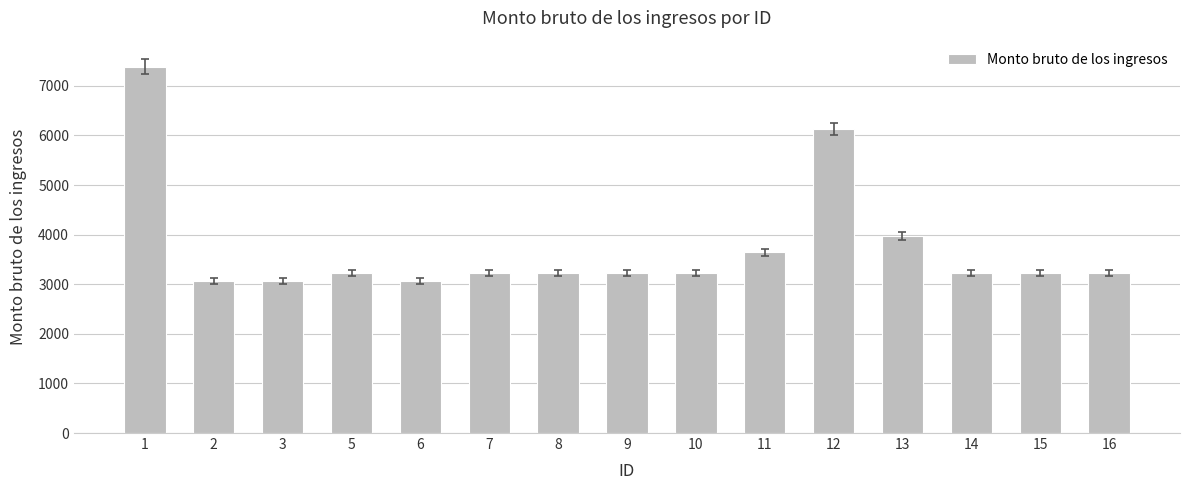

What is the smallest value displayed?

3063.0